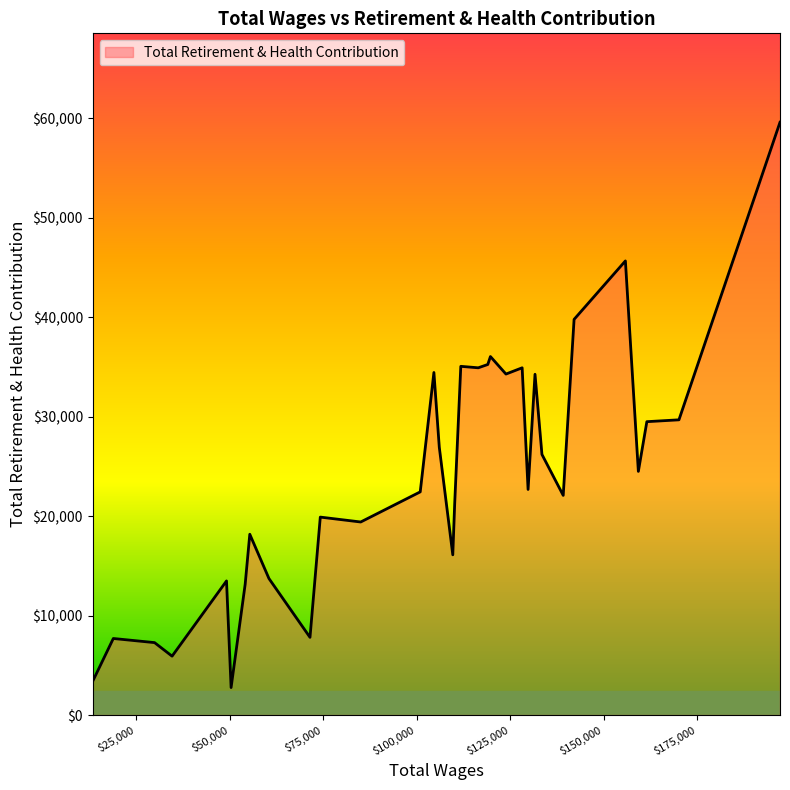

What is the greatest value displayed?

59610